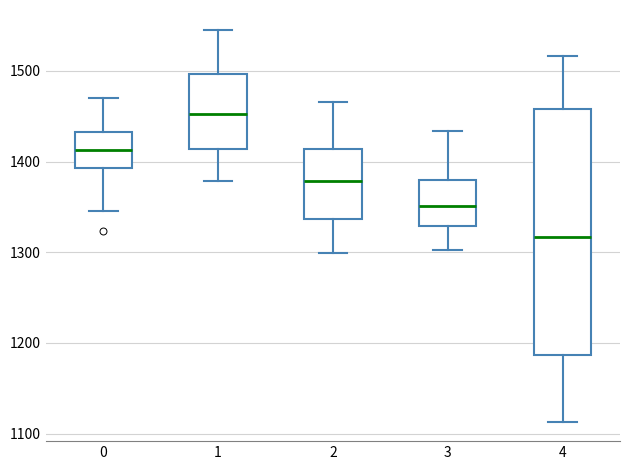

Comparing the boxes themselves (not the whiskers), which one is the tallest?

4